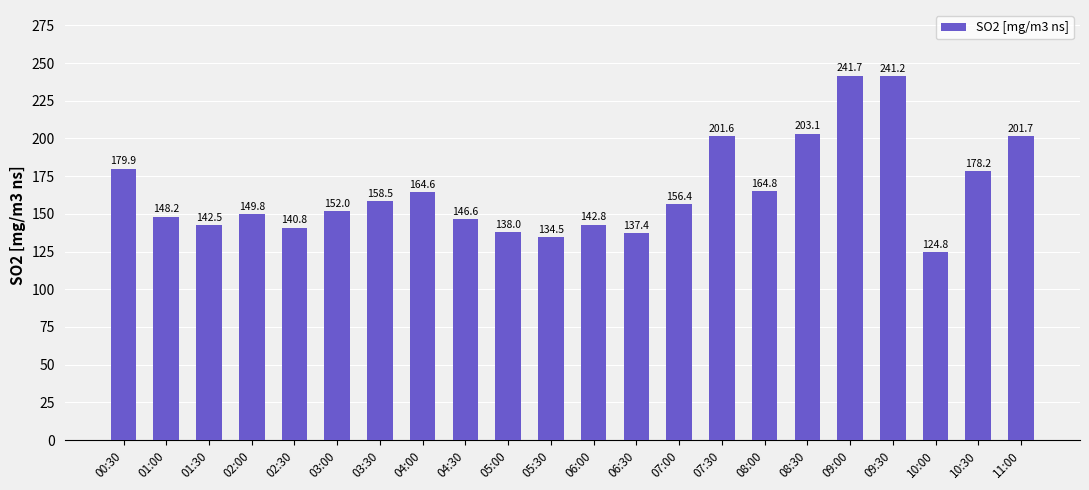

How many values exceed 156?

11